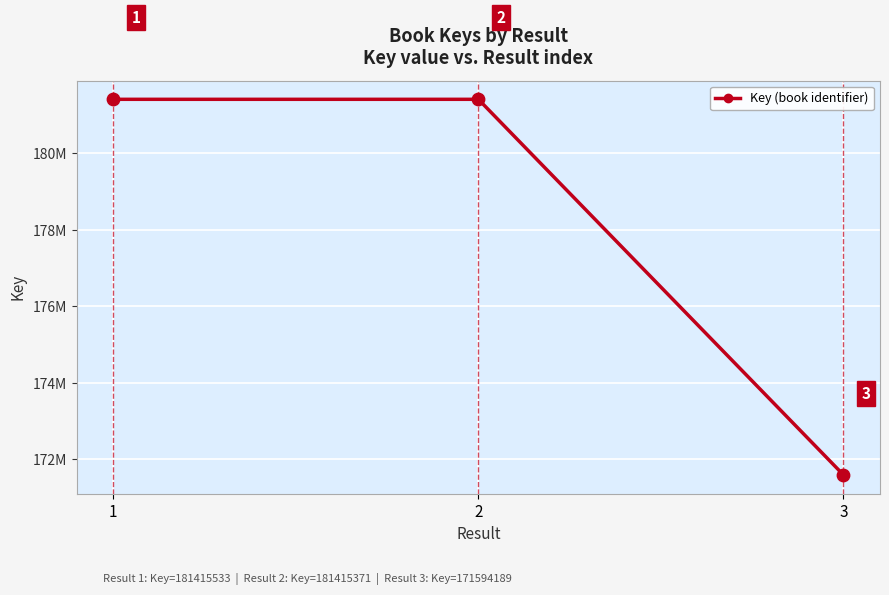

Which has a higher value, 1 or 2?

1